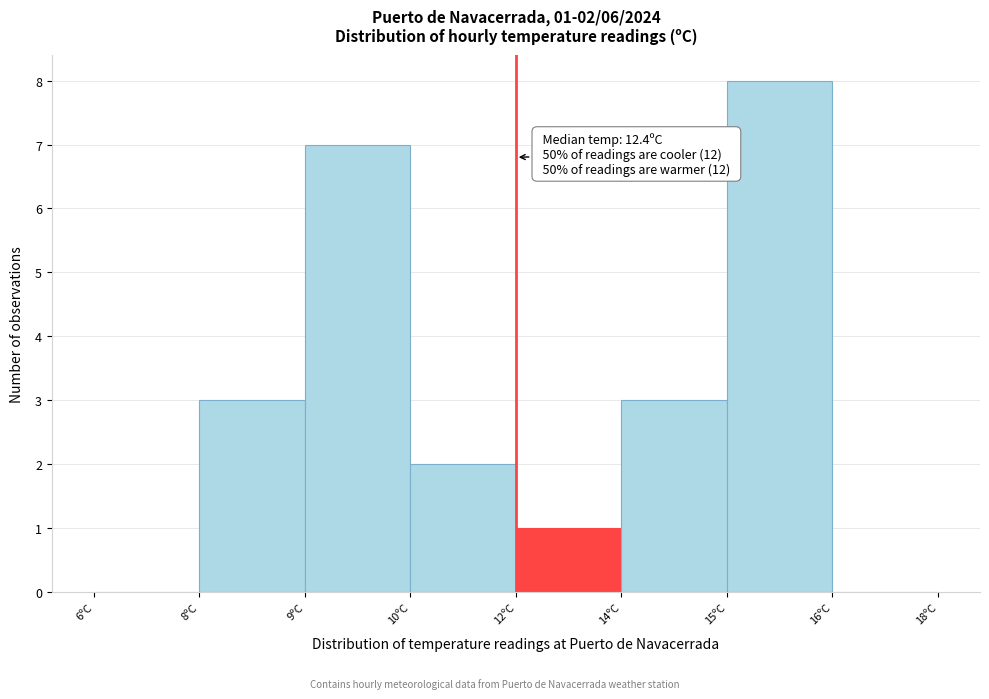

Reading left to right, what are all the values shown in this chart?

6ºC=0	8ºC=3	9ºC=7	10ºC=2	12ºC=1	14ºC=3	15ºC=8	16ºC=0